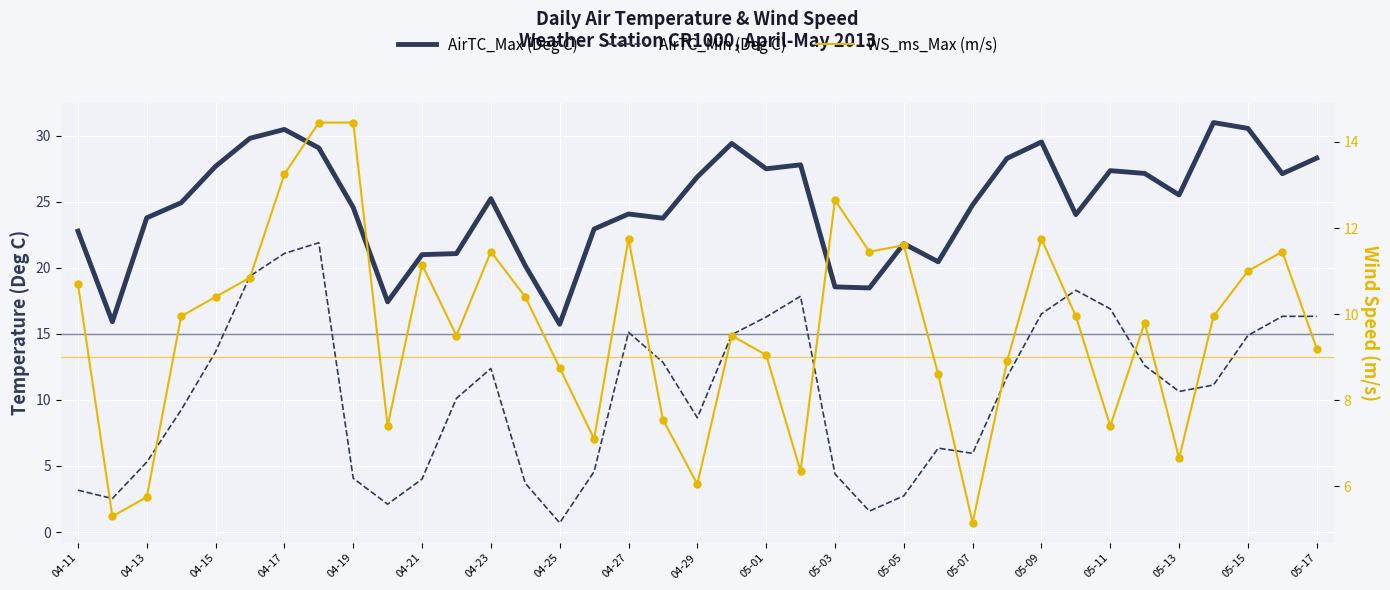

Which series has the widest spread of Y values?

AirTC_Min (Deg C)